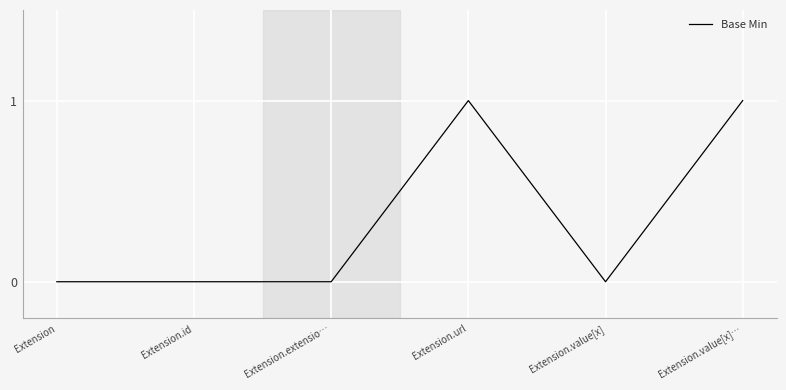

What position from the left is Extension.value[x]?

5